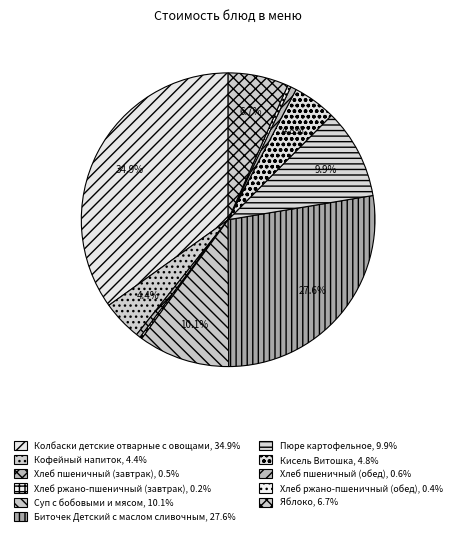

Combined, what portion of the pie is Хлеб ржано-пшеничный (обед) and Хлеб пшеничный (обед)?

1.0%